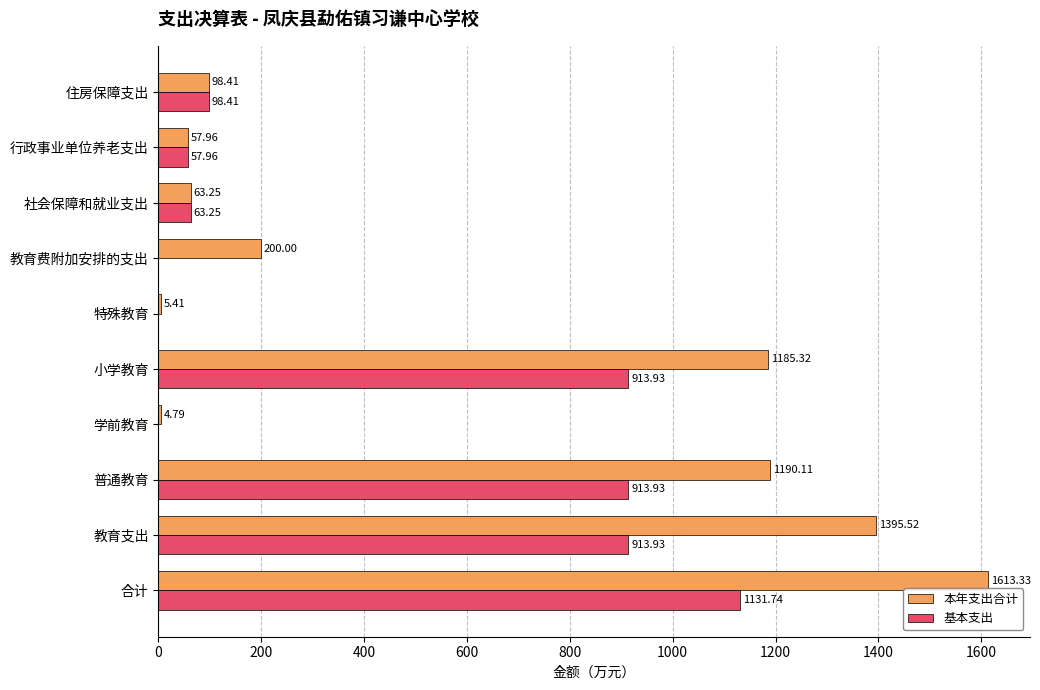

Where is 本年支出合计 nearest to the value 809?

小学教育